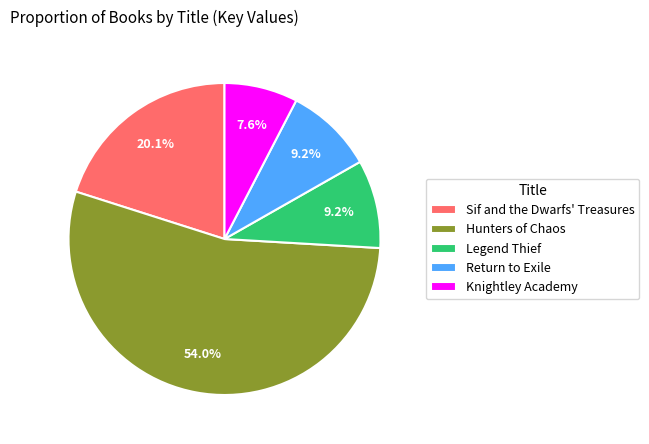

Is it true that Sif and the Dwarfs' Treasures is 26% of the pie?

False